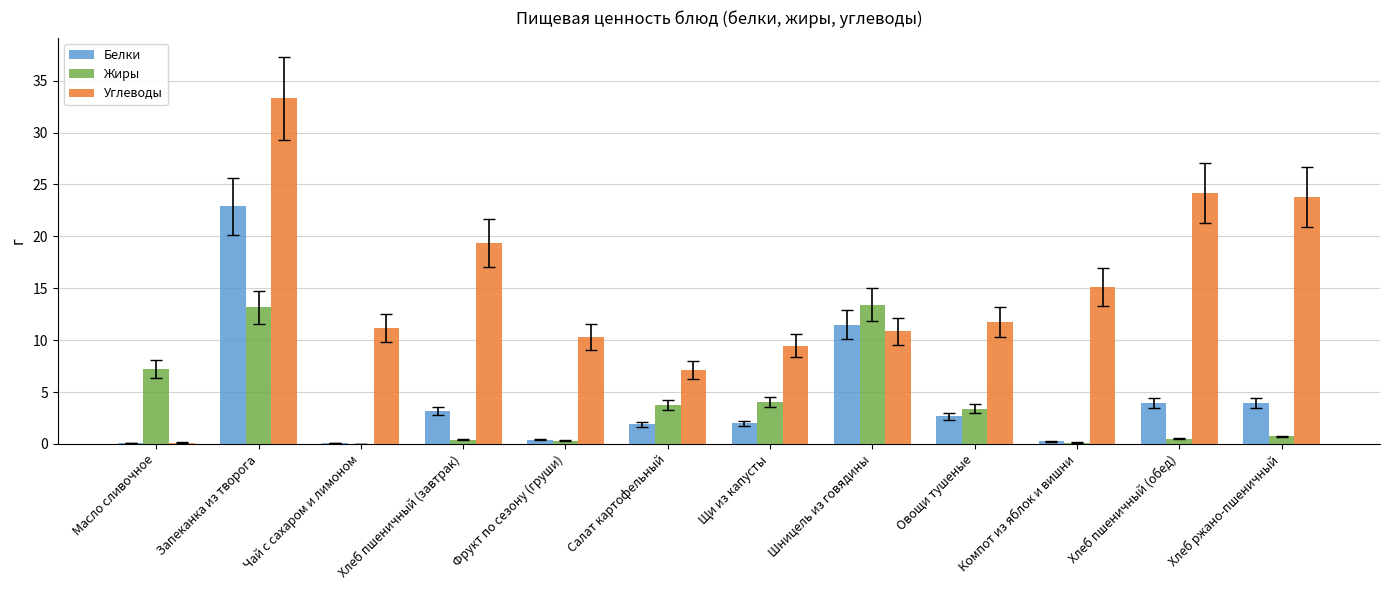

What is the highest value of the Белки series?

22.9